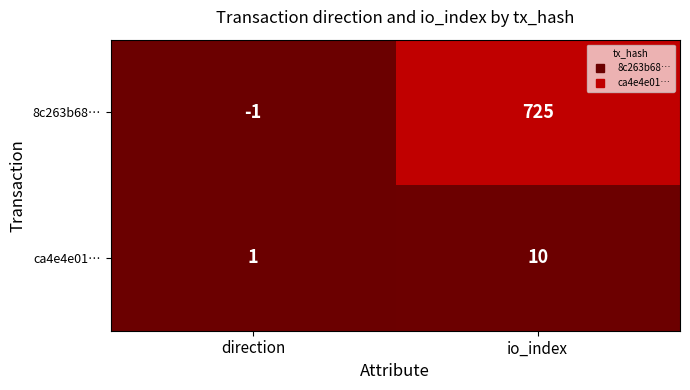

Rank the series by their average value, from highest to lowest.

8c263b68…, ca4e4e01…